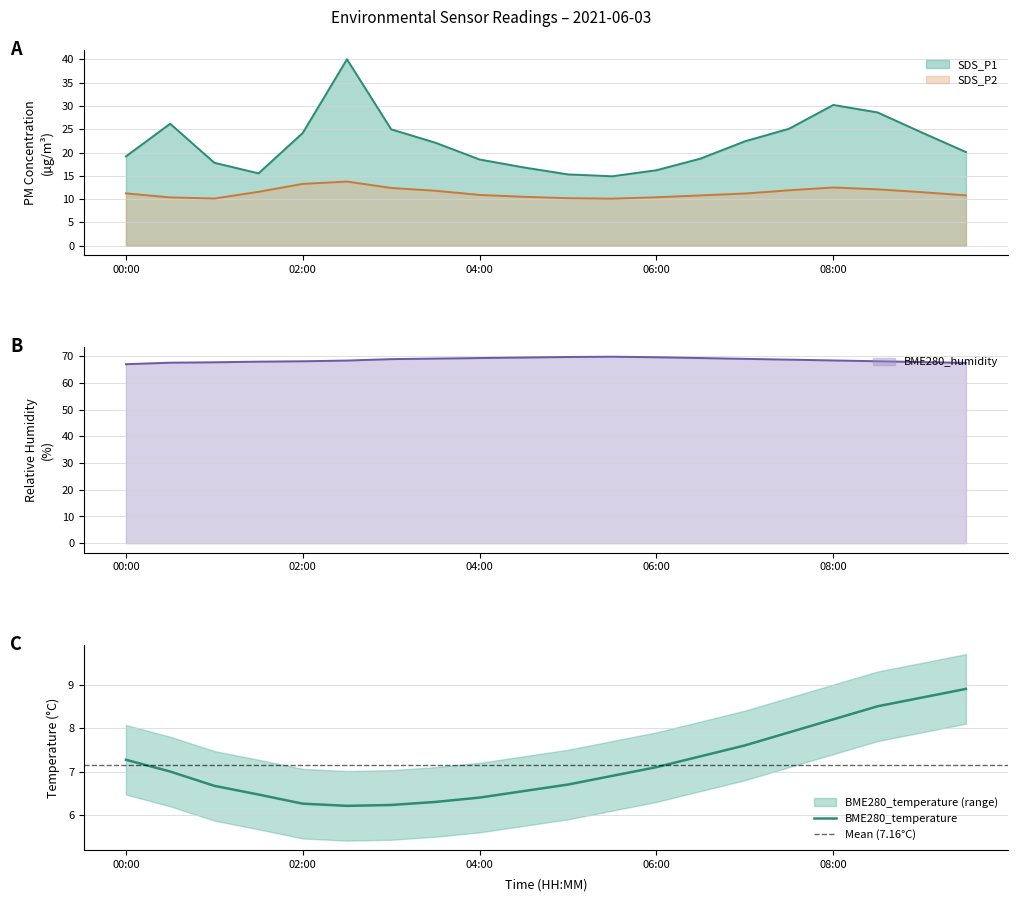

Where is the first local maximum for SDS_P2?

02:30